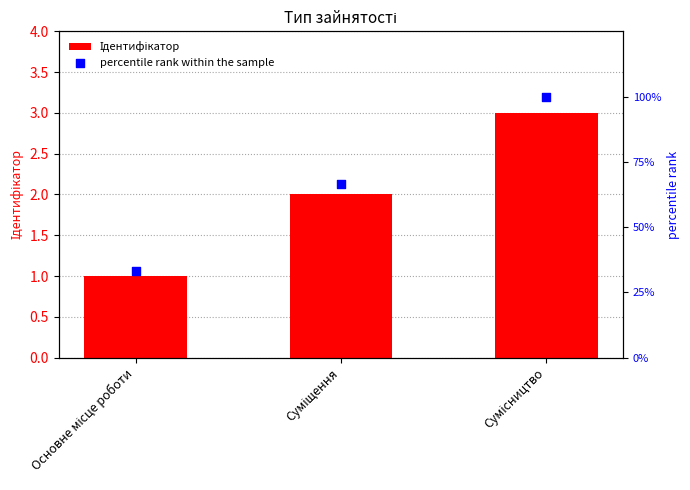

What are all the series names shown in the legend?

Ідентифікатор, percentile rank within the sample